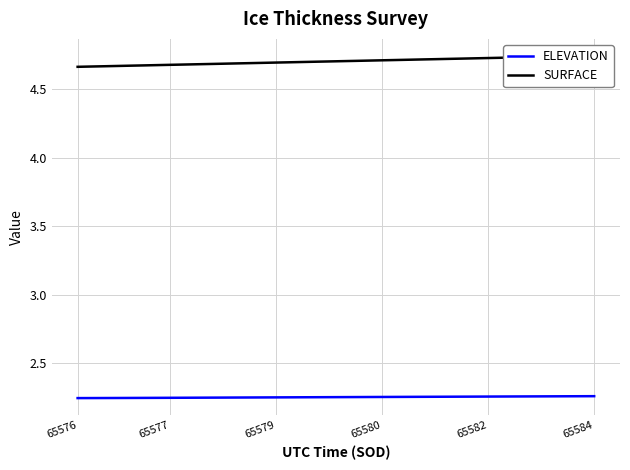

What is the average value of the SURFACE series?

4.7